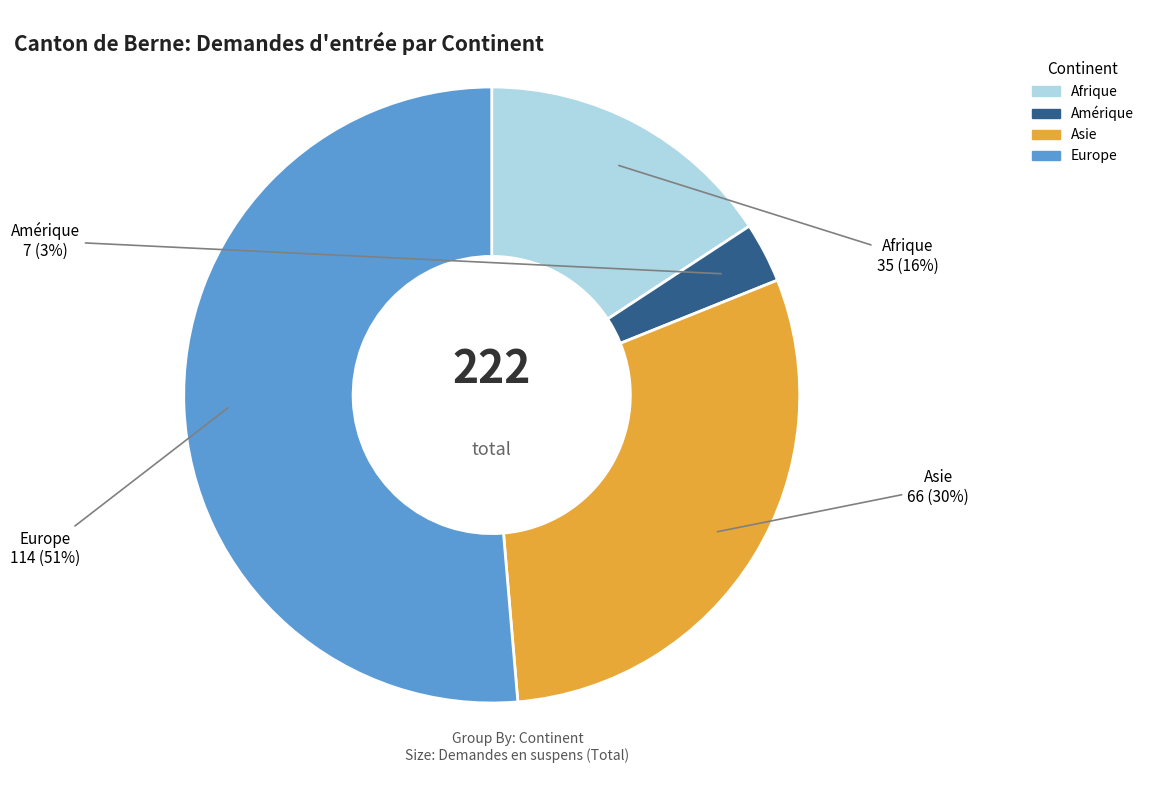

To the nearest percent, what is the average slice percentage?

25%